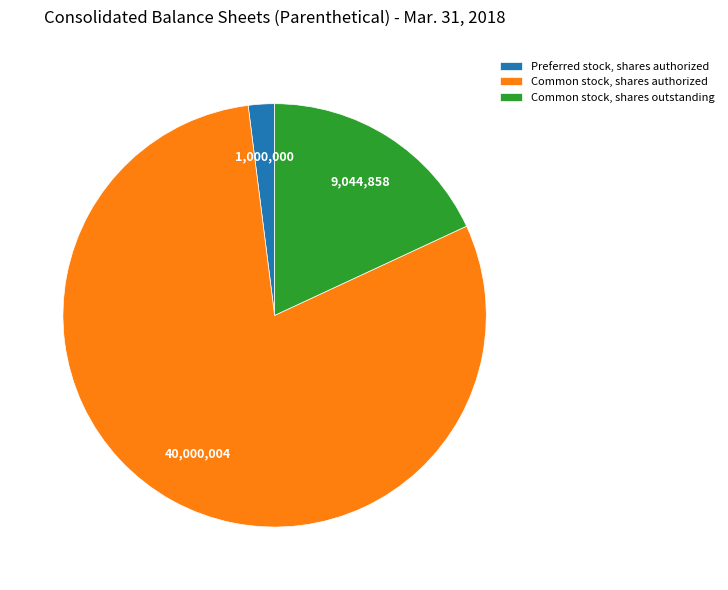

True or false: Common stock, shares authorized accounts for 80% of the total.

True